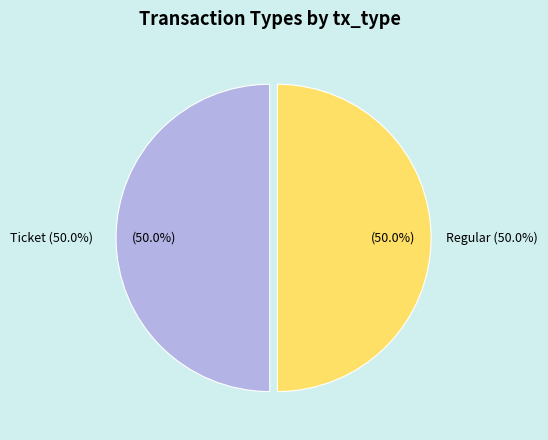

True or false: Regular (io_index=3) accounts for 99% of the total.

False